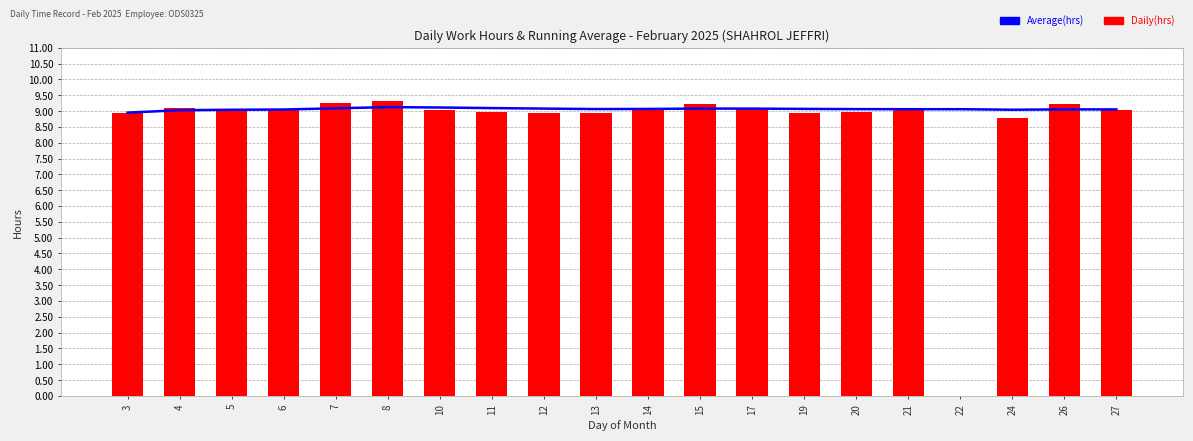

Reading left to right, what are all the values shown in this chart?

Average(hrs): 8.9	9.0	9.0	9.0	9.1	9.1	9.1	9.1	9.1	9.1	9.1	9.1	9.1	9.1	9.1	9.1	9.1	9.0	9.1	9.1
Daily(hrs): 8.9	9.1	9.1	9.1	9.2	9.3	9.0	9.0	8.9	8.9	9.1	9.2	9.1	8.9	9.0	9.0	0.0	8.8	9.2	9.0